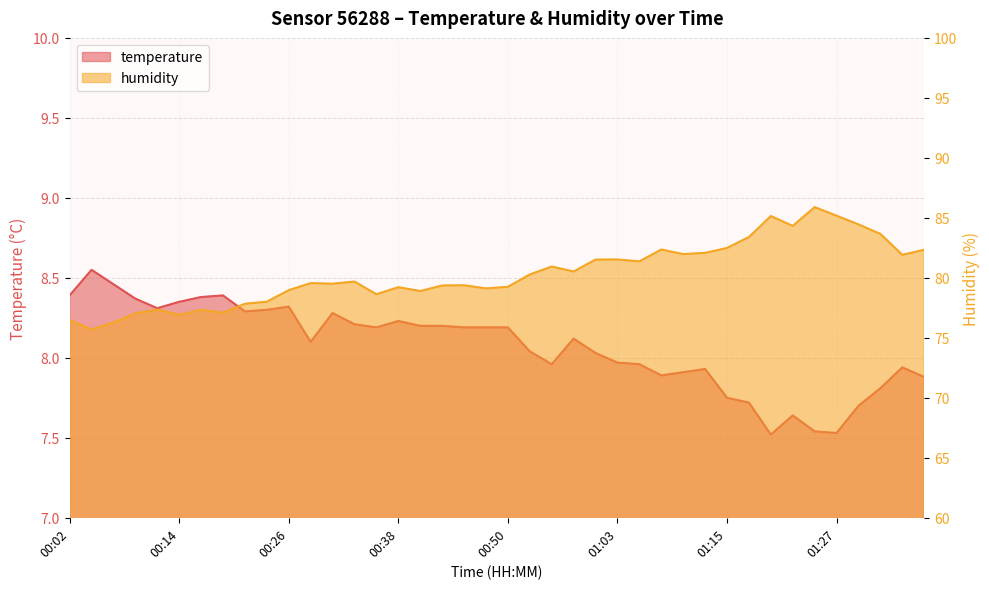

True or false: humidity has more than 1 interior local peaks.

True